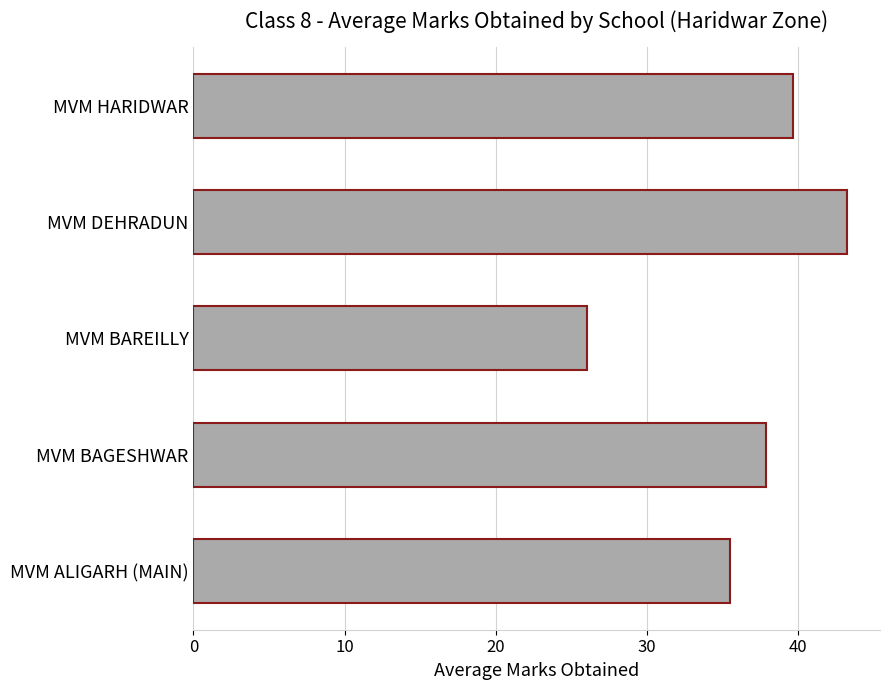

Where is the data nearest to the value 34?

MVM ALIGARH (MAIN)